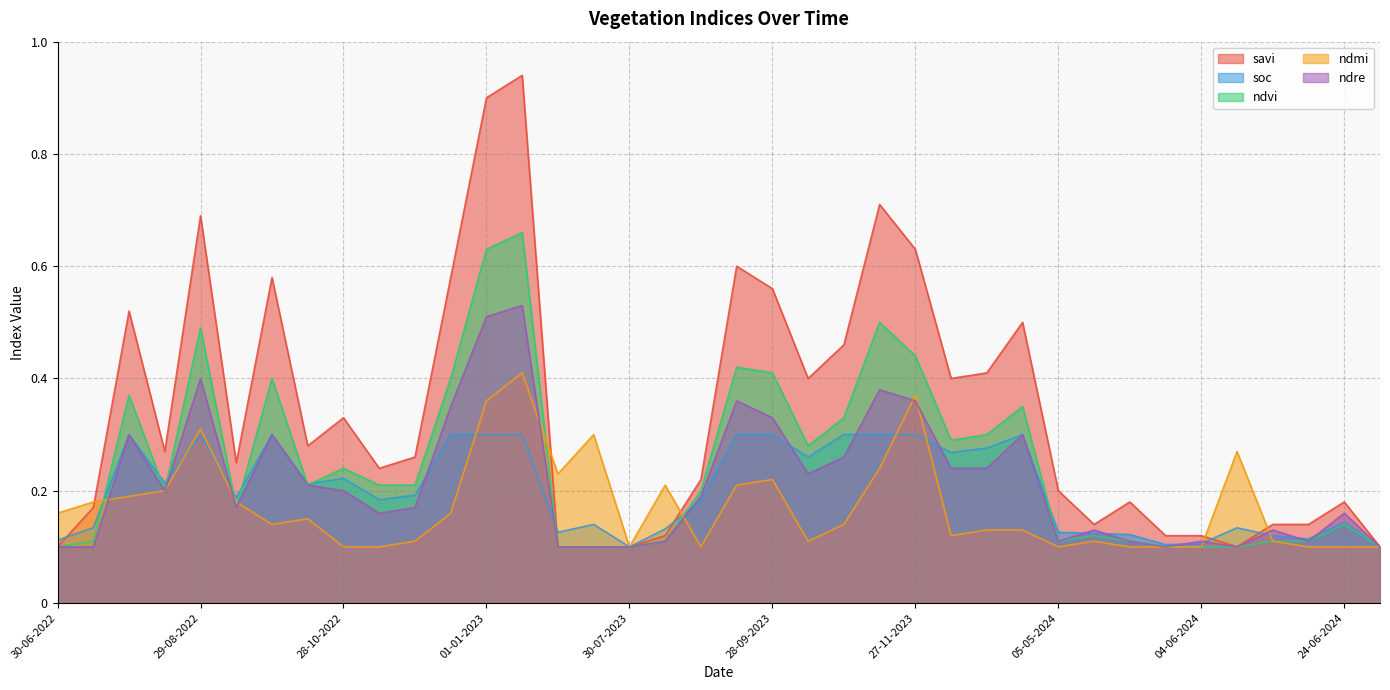

Reading left to right, what are all the values shown in this chart?

savi: 30-06-2022=0.1	15-07-2022=0.2	30-07-2022=0.5	14-08-2022=0.3	29-08-2022=0.7	13-09-2022=0.2	28-09-2022=0.6	13-10-2022=0.3	28-10-2022=0.3	12-11-2022=0.2	27-11-2022=0.3	12-12-2022=0.6	01-01-2023=0.9	11-01-2023=0.9	30-06-2023=0.1	15-07-2023=0.1	30-07-2023=0.1	14-08-2023=0.1	29-08-2023=0.2	13-09-2023=0.6	28-09-2023=0.6	13-10-2023=0.4	28-10-2023=0.5	12-11-2023=0.7	27-11-2023=0.6	12-12-2023=0.4	01-01-2024=0.4	11-01-2024=0.5	05-05-2024=0.2	10-05-2024=0.1	25-05-2024=0.2	30-05-2024=0.1	04-06-2024=0.1	09-06-2024=0.1	14-06-2024=0.1	19-06-2024=0.1	24-06-2024=0.2	09-07-2024=0.1
soc: 30-06-2022=0.1	15-07-2022=0.1	30-07-2022=0.3	14-08-2022=0.2	29-08-2022=0.3	13-09-2022=0.2	28-09-2022=0.3	13-10-2022=0.2	28-10-2022=0.2	12-11-2022=0.2	27-11-2022=0.2	12-12-2022=0.3	01-01-2023=0.3	11-01-2023=0.3	30-06-2023=0.1	15-07-2023=0.1	30-07-2023=0.1	14-08-2023=0.1	29-08-2023=0.2	13-09-2023=0.3	28-09-2023=0.3	13-10-2023=0.3	28-10-2023=0.3	12-11-2023=0.3	27-11-2023=0.3	12-12-2023=0.3	01-01-2024=0.3	11-01-2024=0.3	05-05-2024=0.1	10-05-2024=0.1	25-05-2024=0.1	30-05-2024=0.1	04-06-2024=0.1	09-06-2024=0.1	14-06-2024=0.1	19-06-2024=0.1	24-06-2024=0.1	09-07-2024=0.1
ndvi: 30-06-2022=0.1	15-07-2022=0.1	30-07-2022=0.4	14-08-2022=0.2	29-08-2022=0.5	13-09-2022=0.2	28-09-2022=0.4	13-10-2022=0.2	28-10-2022=0.2	12-11-2022=0.2	27-11-2022=0.2	12-12-2022=0.4	01-01-2023=0.6	11-01-2023=0.7	30-06-2023=0.1	15-07-2023=0.1	30-07-2023=0.1	14-08-2023=0.1	29-08-2023=0.2	13-09-2023=0.4	28-09-2023=0.4	13-10-2023=0.3	28-10-2023=0.3	12-11-2023=0.5	27-11-2023=0.4	12-12-2023=0.3	01-01-2024=0.3	11-01-2024=0.3	05-05-2024=0.1	10-05-2024=0.1	25-05-2024=0.1	30-05-2024=0.1	04-06-2024=0.1	09-06-2024=0.1	14-06-2024=0.1	19-06-2024=0.1	24-06-2024=0.1	09-07-2024=0.1
ndmi: 30-06-2022=0.2	15-07-2022=0.2	30-07-2022=0.2	14-08-2022=0.2	29-08-2022=0.3	13-09-2022=0.2	28-09-2022=0.1	13-10-2022=0.1	28-10-2022=0.1	12-11-2022=0.1	27-11-2022=0.1	12-12-2022=0.2	01-01-2023=0.4	11-01-2023=0.4	30-06-2023=0.2	15-07-2023=0.3	30-07-2023=0.1	14-08-2023=0.2	29-08-2023=0.1	13-09-2023=0.2	28-09-2023=0.2	13-10-2023=0.1	28-10-2023=0.1	12-11-2023=0.2	27-11-2023=0.4	12-12-2023=0.1	01-01-2024=0.1	11-01-2024=0.1	05-05-2024=0.1	10-05-2024=0.1	25-05-2024=0.1	30-05-2024=0.1	04-06-2024=0.1	09-06-2024=0.3	14-06-2024=0.1	19-06-2024=0.1	24-06-2024=0.1	09-07-2024=0.1
ndre: 30-06-2022=0.1	15-07-2022=0.1	30-07-2022=0.3	14-08-2022=0.2	29-08-2022=0.4	13-09-2022=0.2	28-09-2022=0.3	13-10-2022=0.2	28-10-2022=0.2	12-11-2022=0.2	27-11-2022=0.2	12-12-2022=0.3	01-01-2023=0.5	11-01-2023=0.5	30-06-2023=0.1	15-07-2023=0.1	30-07-2023=0.1	14-08-2023=0.1	29-08-2023=0.2	13-09-2023=0.4	28-09-2023=0.3	13-10-2023=0.2	28-10-2023=0.3	12-11-2023=0.4	27-11-2023=0.4	12-12-2023=0.2	01-01-2024=0.2	11-01-2024=0.3	05-05-2024=0.1	10-05-2024=0.1	25-05-2024=0.1	30-05-2024=0.1	04-06-2024=0.1	09-06-2024=0.1	14-06-2024=0.1	19-06-2024=0.1	24-06-2024=0.2	09-07-2024=0.1